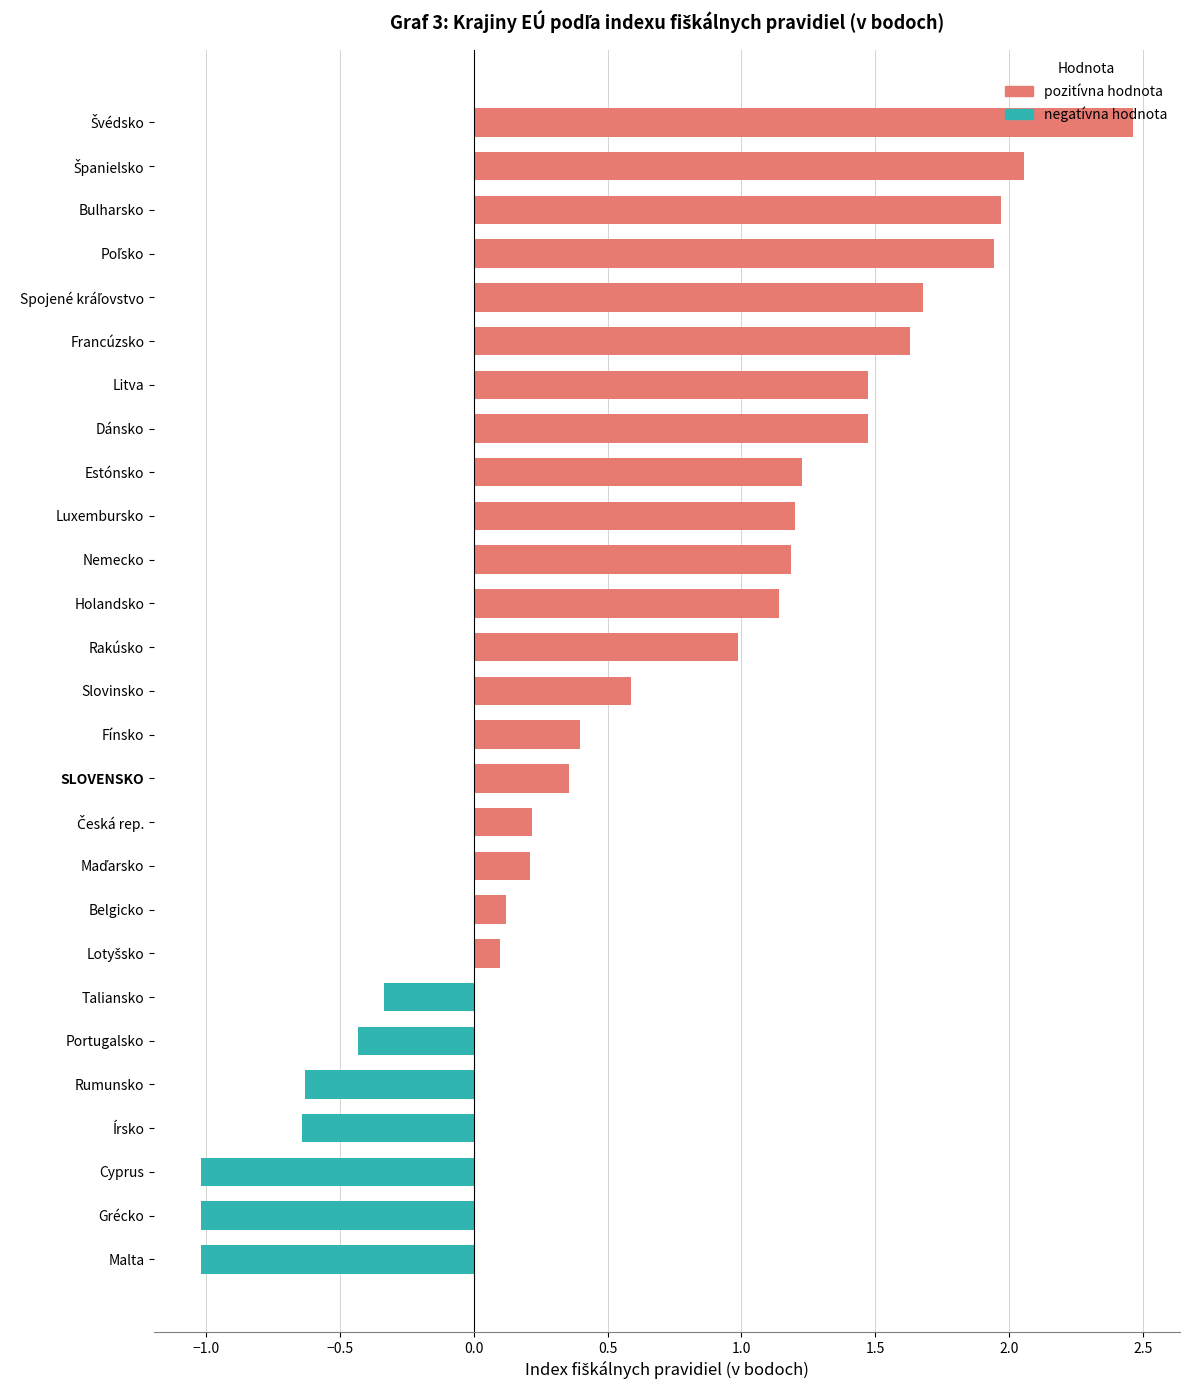

What is the change in value from Luxembursko to Rumunsko?

-1.8